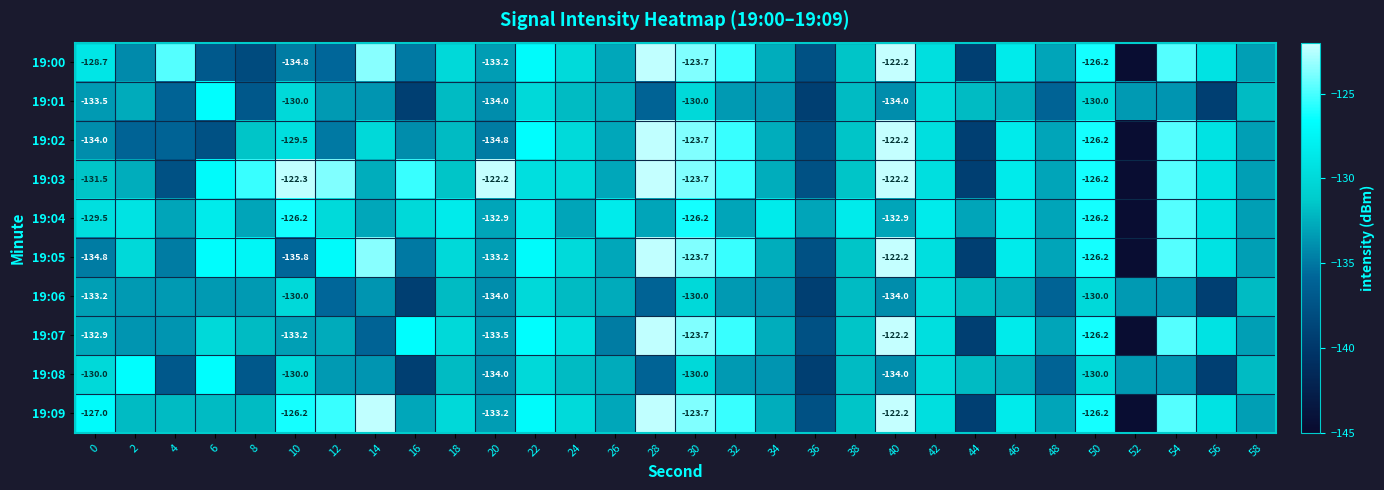

True or false: 19:08 has a value of -170.4 at 6.

False